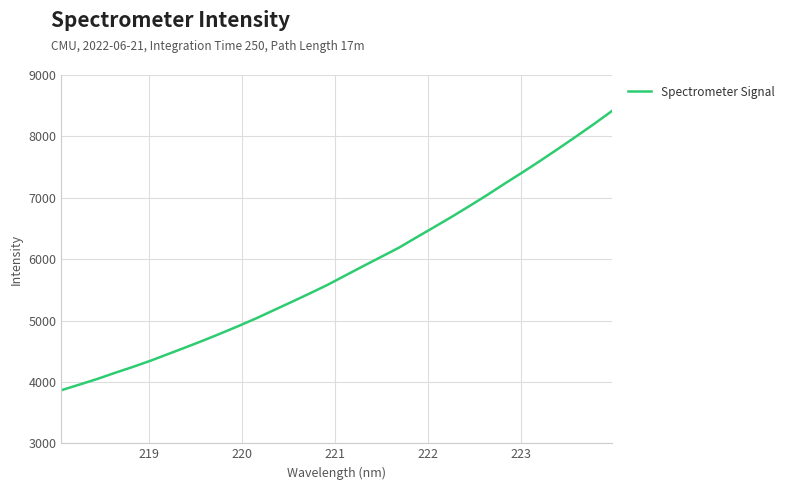

What is the maximum value shown in the chart?

8410.4